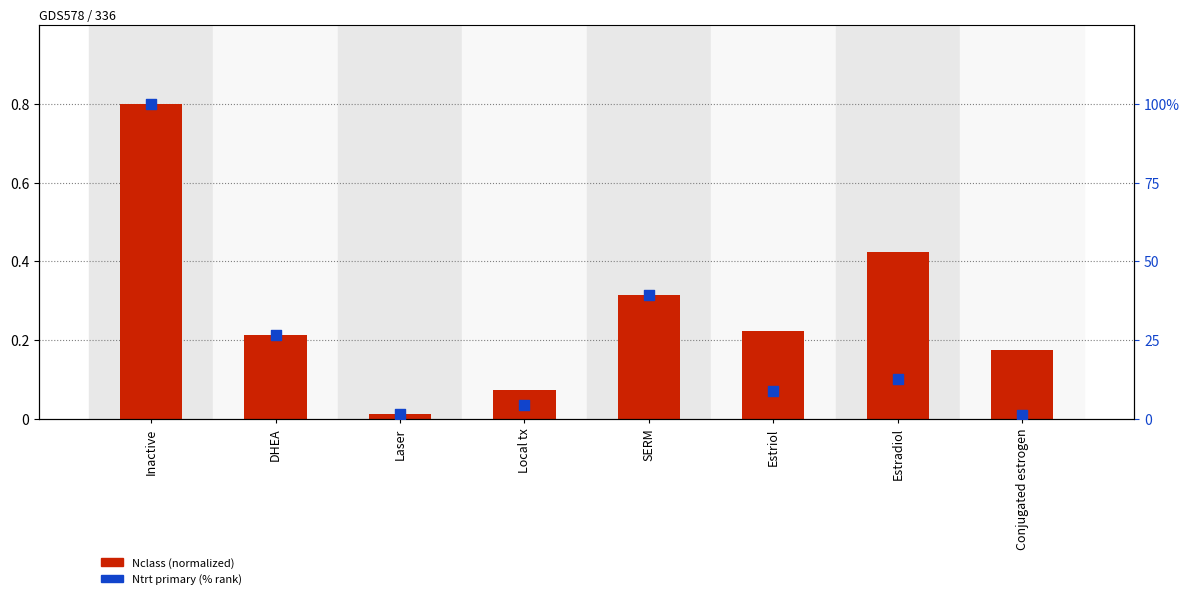

At how many categories does at least one series exceed 47?

1